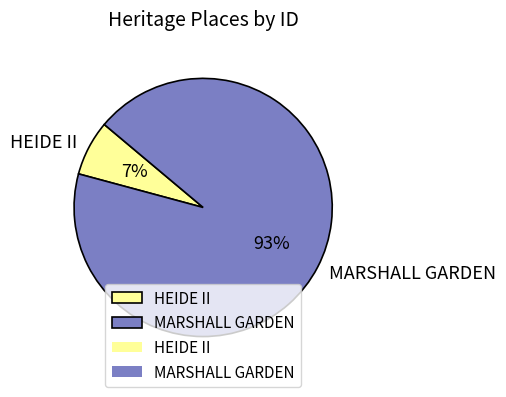

Count the number of slices in the pie.

2